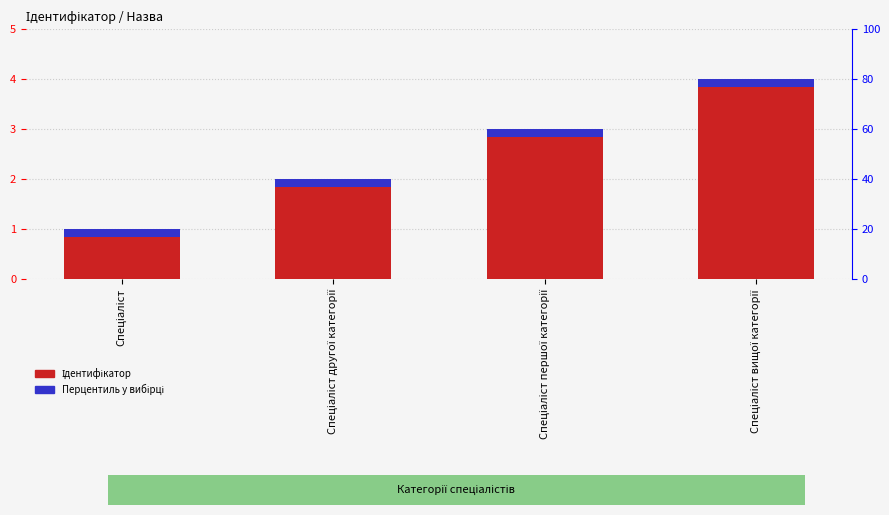

Rank the categories by Ідентифікатор value from highest to lowest.

Спеціаліст вищої категорії, Спеціаліст першої категорії, Спеціаліст другої категорії, Спеціаліст